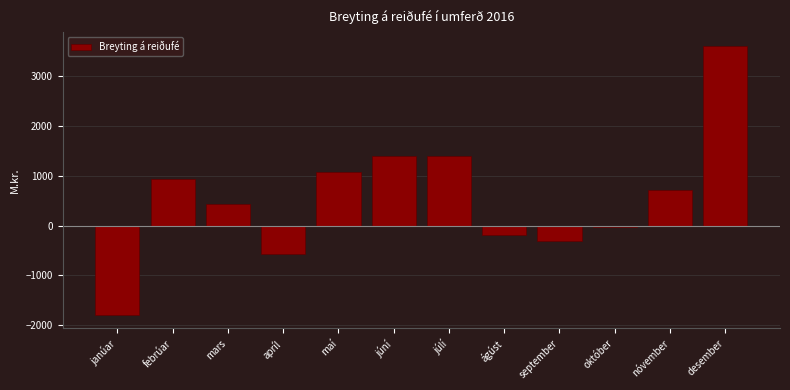

What is the label of the 4th bar from the left?

apríl